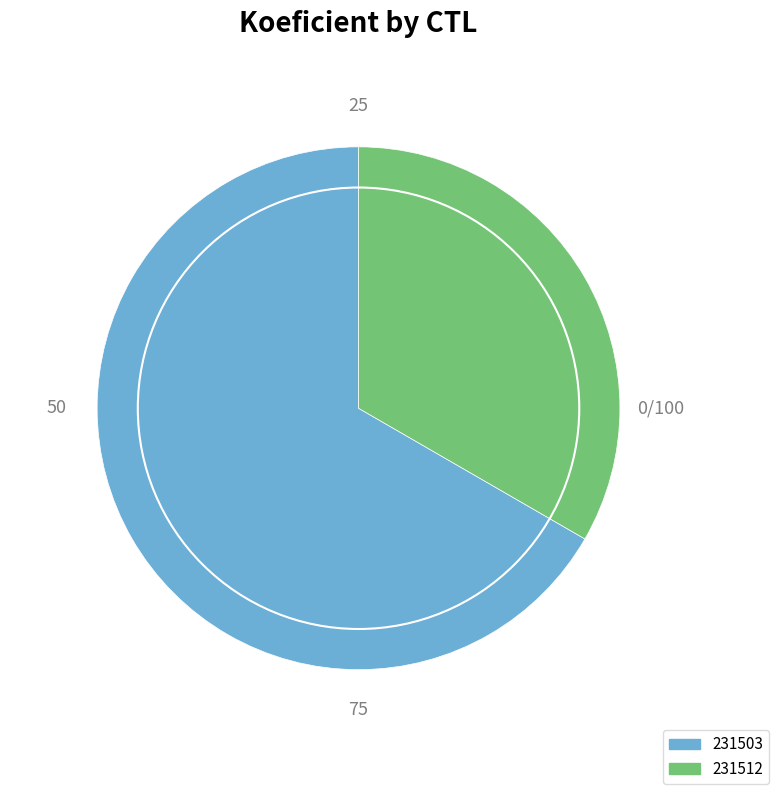

Which category has the biggest portion of the pie?

231503